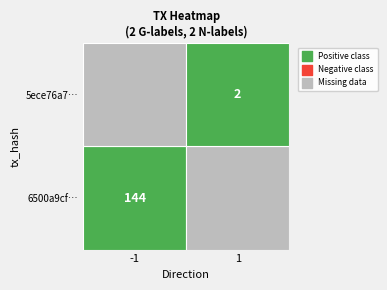

Which series has the largest total across all categories?

6500a9cf08fff721b7f345ec935a5cb59e3fd4d